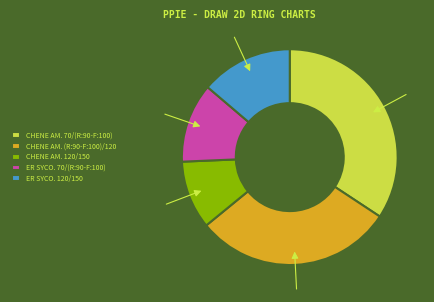

Rank the categories by value from highest to lowest.

CHENE AM. 70/(R:90-F:100), CHENE AM. (R:90-F:100)/120, ER SYCO. 120/150, ER SYCO. 70/(R:90-F:100), CHENE AM. 120/150